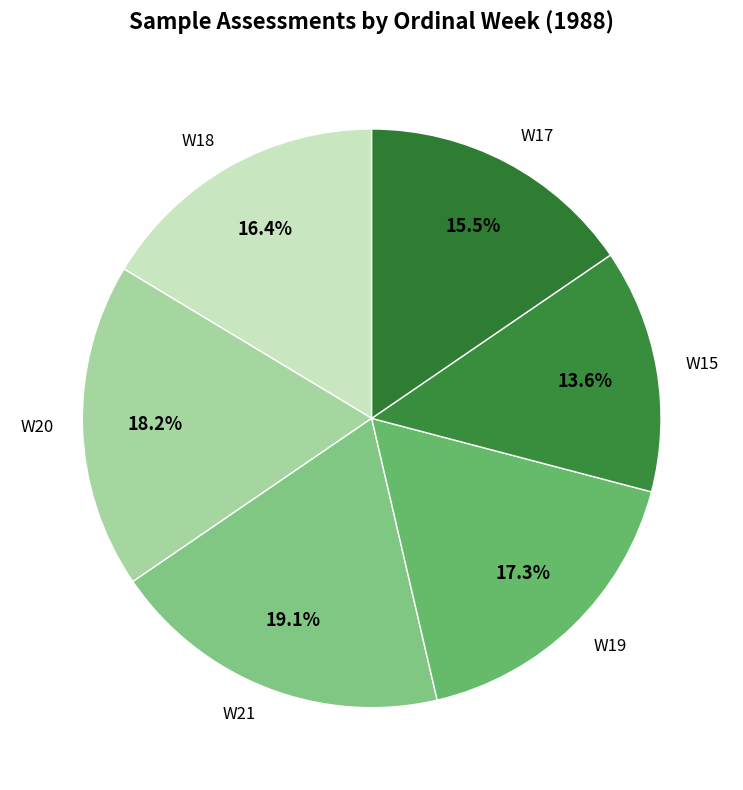

Approximately how many times larger is the value at W21 compared to W19?

1.1